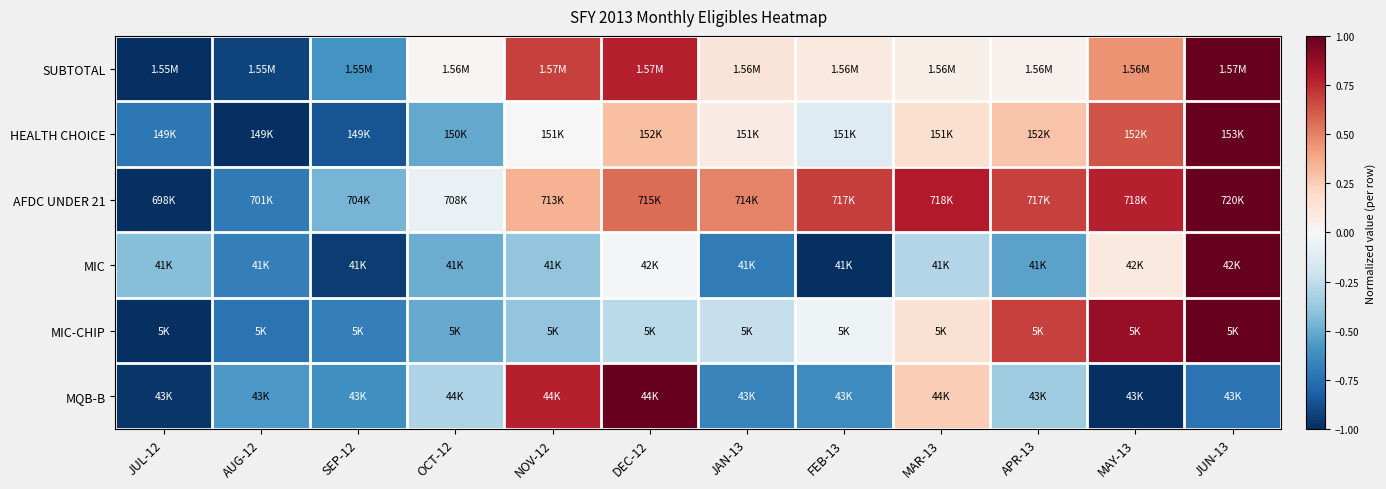

Reading right to left, what are all the values shown in this chart?

SUBTOTAL: JUN-13=1.0	MAY-13=0.4	APR-13=0.0	MAR-13=0.1	FEB-13=0.1	JAN-13=0.1	DEC-12=0.8	NOV-12=0.7	OCT-12=0.0	SEP-12=-0.6	AUG-12=-0.9	JUL-12=-1.0
HEALTH CHOICE: JUN-13=1.0	MAY-13=0.6	APR-13=0.3	MAR-13=0.2	FEB-13=-0.1	JAN-13=0.1	DEC-12=0.3	NOV-12=-0.0	OCT-12=-0.5	SEP-12=-0.9	AUG-12=-1.0	JUL-12=-0.7
AFDC UNDER 21: JUN-13=1.0	MAY-13=0.8	APR-13=0.7	MAR-13=0.8	FEB-13=0.7	JAN-13=0.5	DEC-12=0.6	NOV-12=0.3	OCT-12=-0.1	SEP-12=-0.5	AUG-12=-0.7	JUL-12=-1.0
MIC: JUN-13=1.0	MAY-13=0.1	APR-13=-0.5	MAR-13=-0.3	FEB-13=-1.0	JAN-13=-0.7	DEC-12=-0.0	NOV-12=-0.4	OCT-12=-0.5	SEP-12=-1.0	AUG-12=-0.7	JUL-12=-0.4
MIC-CHIP: JUN-13=1.0	MAY-13=0.9	APR-13=0.7	MAR-13=0.2	FEB-13=-0.1	JAN-13=-0.2	DEC-12=-0.3	NOV-12=-0.4	OCT-12=-0.5	SEP-12=-0.7	AUG-12=-0.7	JUL-12=-1.0
MQB-B: JUN-13=-0.7	MAY-13=-1.0	APR-13=-0.4	MAR-13=0.2	FEB-13=-0.6	JAN-13=-0.7	DEC-12=1.0	NOV-12=0.8	OCT-12=-0.3	SEP-12=-0.6	AUG-12=-0.6	JUL-12=-1.0